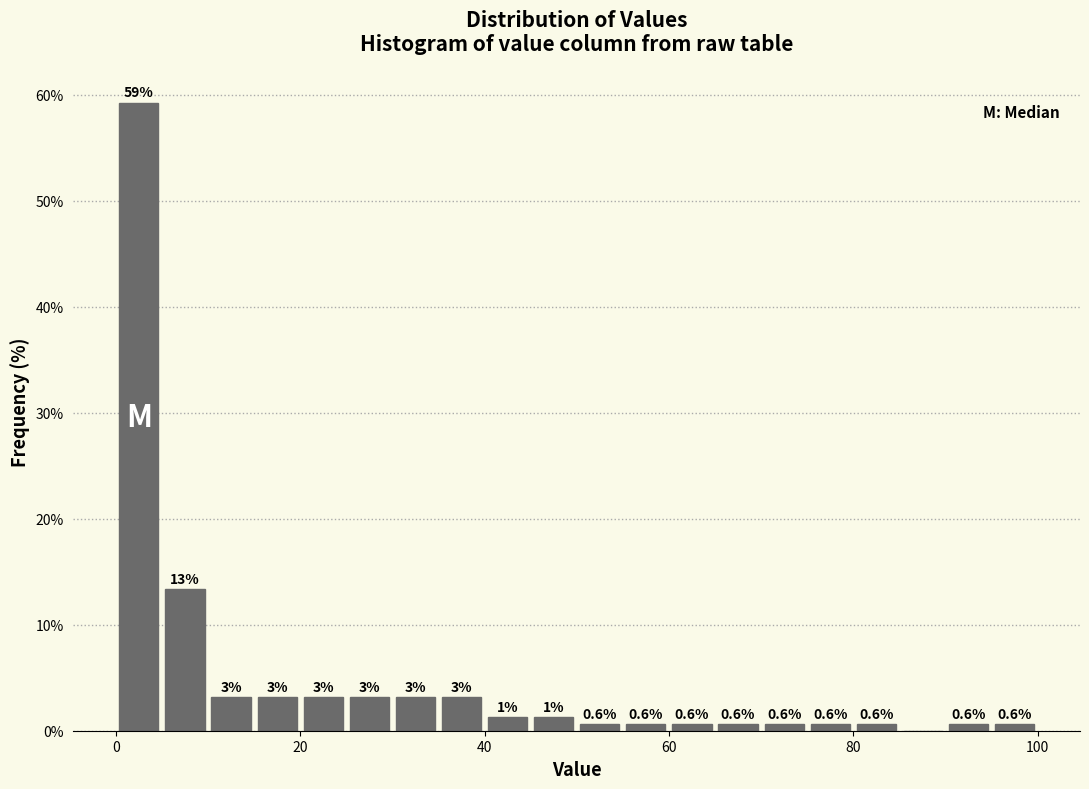

Around what value on the x-axis is the tallest bar? Give the approximate position of its centre, as read against the axis.

2